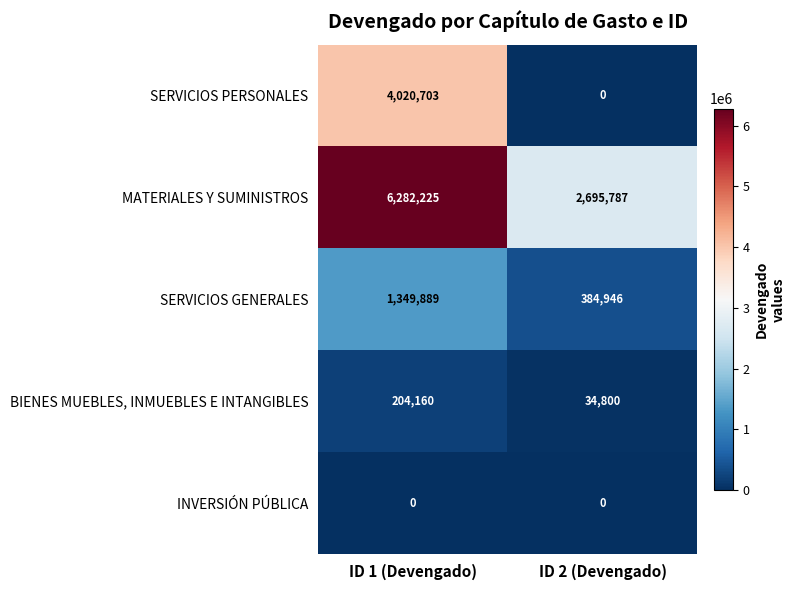

Rank the series by their maximum value, from highest to lowest.

MATERIALES Y SUMINISTROS, SERVICIOS PERSONALES, SERVICIOS GENERALES, BIENES MUEBLES, INMUEBLES E INTANGIBLES, INVERSIÓN PÚBLICA